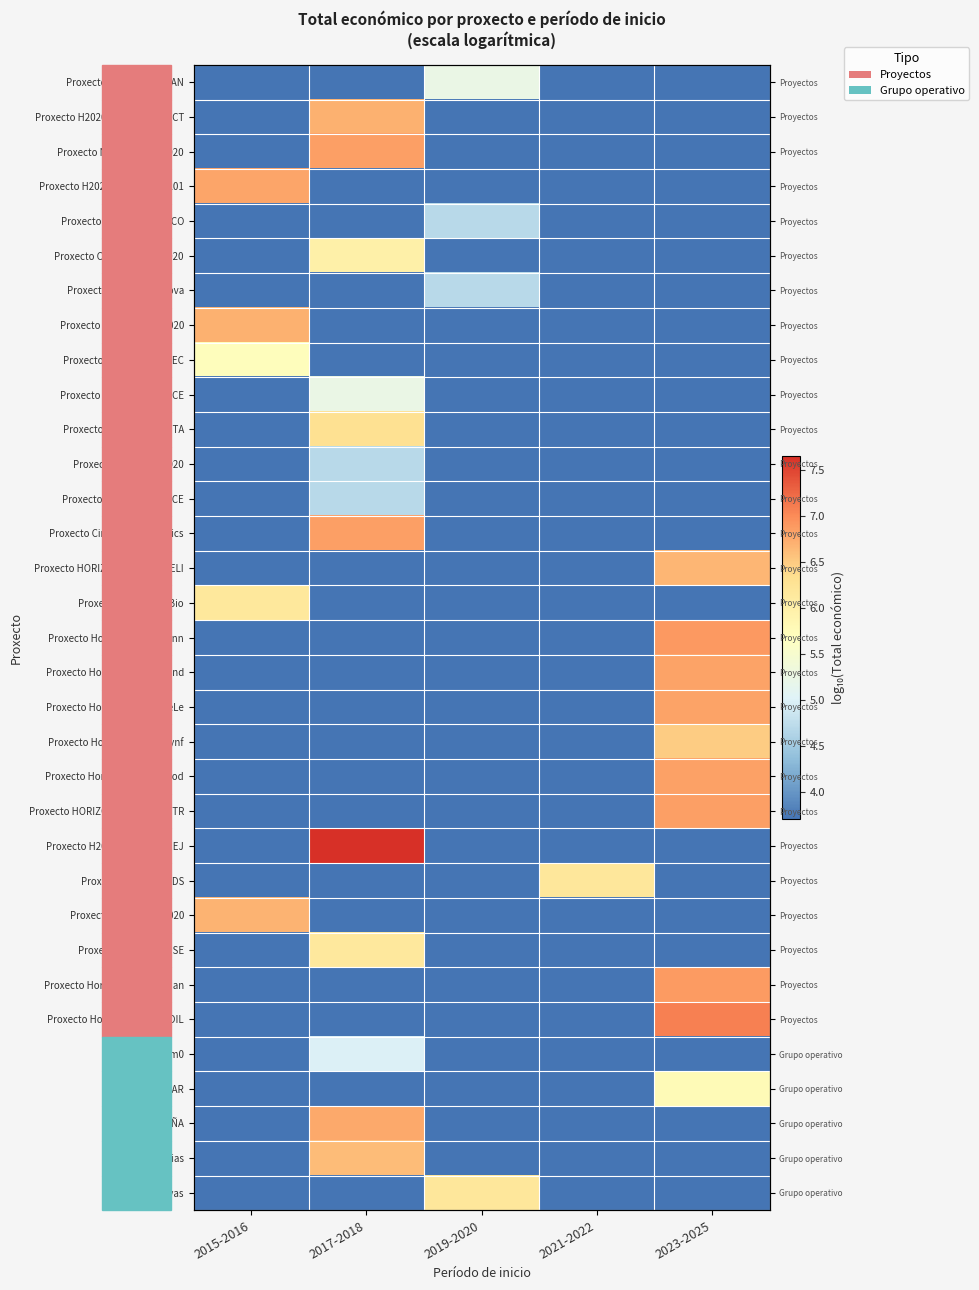

What is the sum of the Proxecto Horizon Europe SOIL values at 2015-2016 and 2021-2022?

7.4